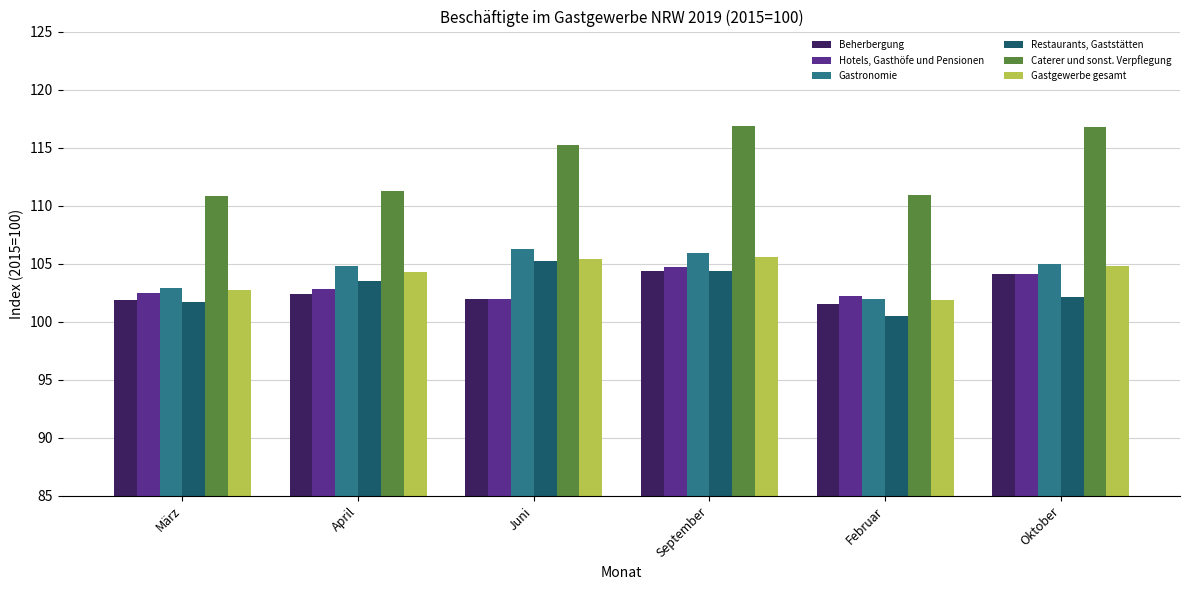

How many bars are there in total?

36